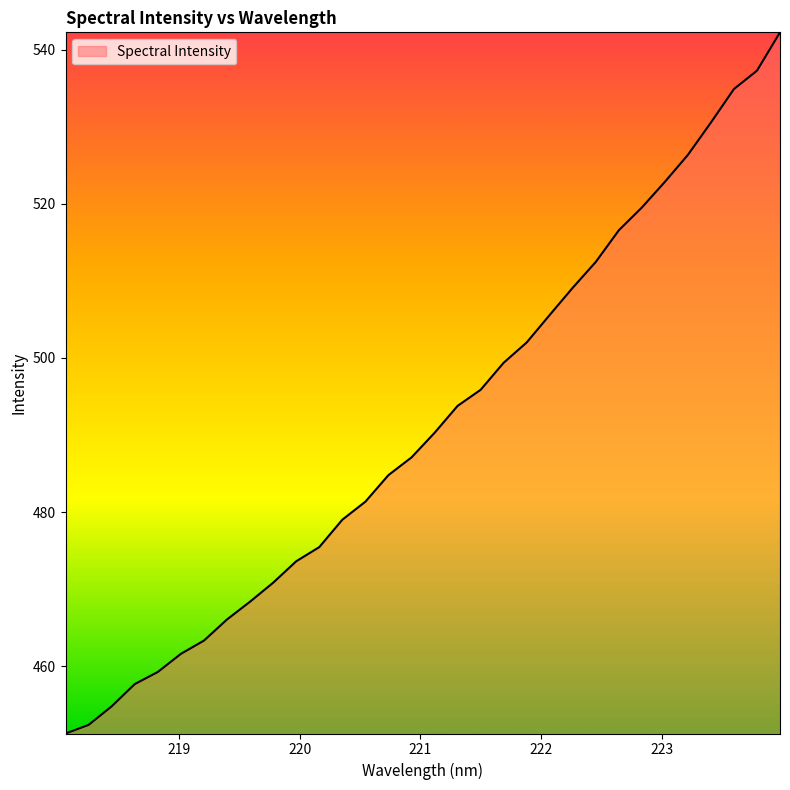

What is the difference between the maximum and second lowest values?

89.9